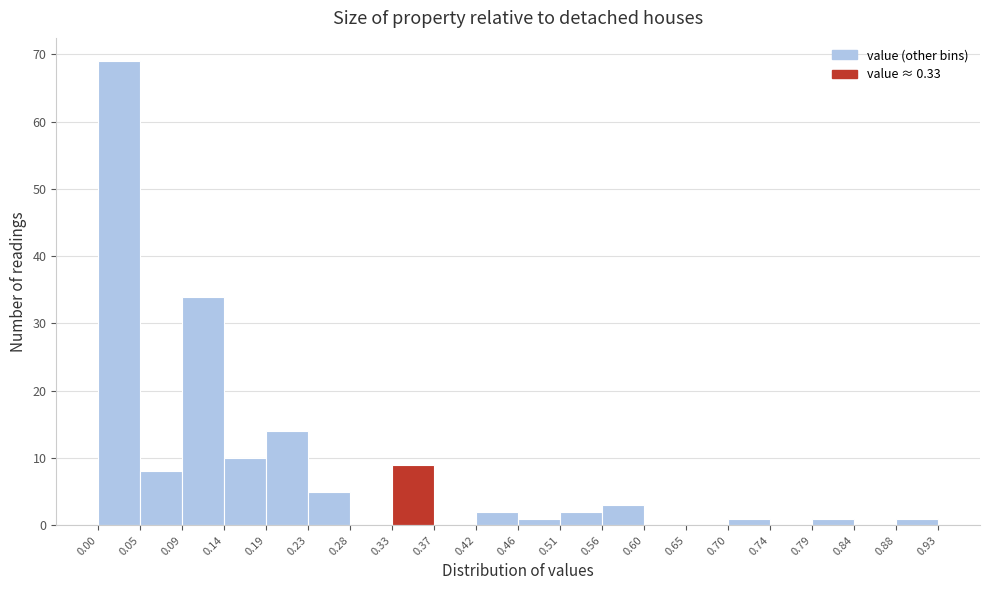

Reading left to right, transcribe this chart: for each bar, give the range it covers on the x-axis and its height. The values are not printed on the chart, so give them approximately, as read against the axis.

0.00 to 0.05: 69
0.05 to 0.09: 8
0.09 to 0.14: 34
0.14 to 0.19: 10
0.19 to 0.23: 14
0.23 to 0.28: 5
0.28 to 0.33: 0
0.33 to 0.37: 9
0.37 to 0.42: 0
0.42 to 0.46: 2
0.46 to 0.51: 1
0.51 to 0.56: 2
0.56 to 0.60: 3
0.60 to 0.65: 0
0.65 to 0.70: 0
0.70 to 0.74: 1
0.74 to 0.79: 0
0.79 to 0.84: 1
0.84 to 0.88: 0
0.88 to 0.93: 1